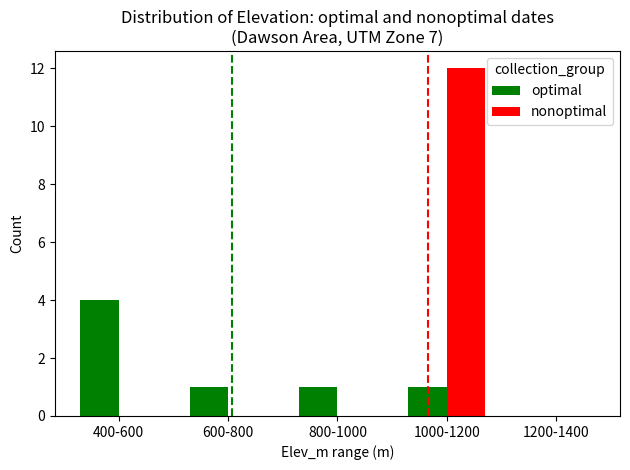

What is the sum of all optimal values?

7